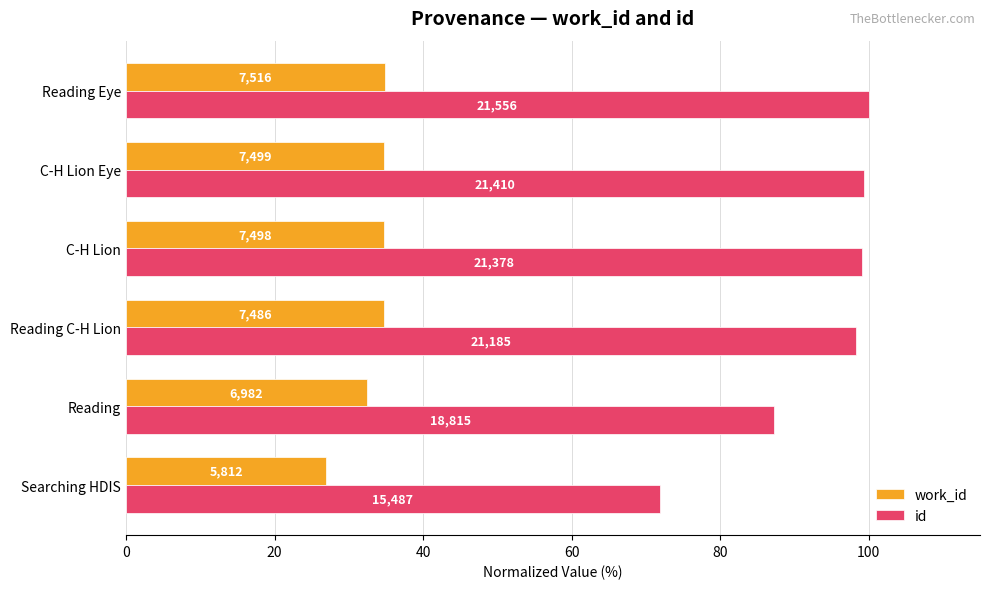

What are all the series names shown in the legend?

work_id, id